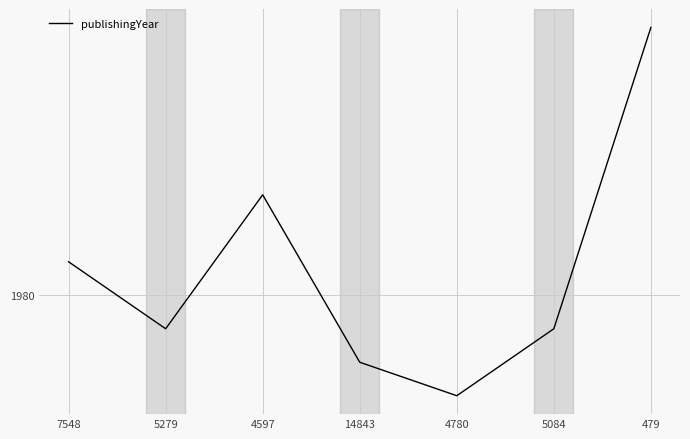

Does the chart display data point markers on the line(s)?

No